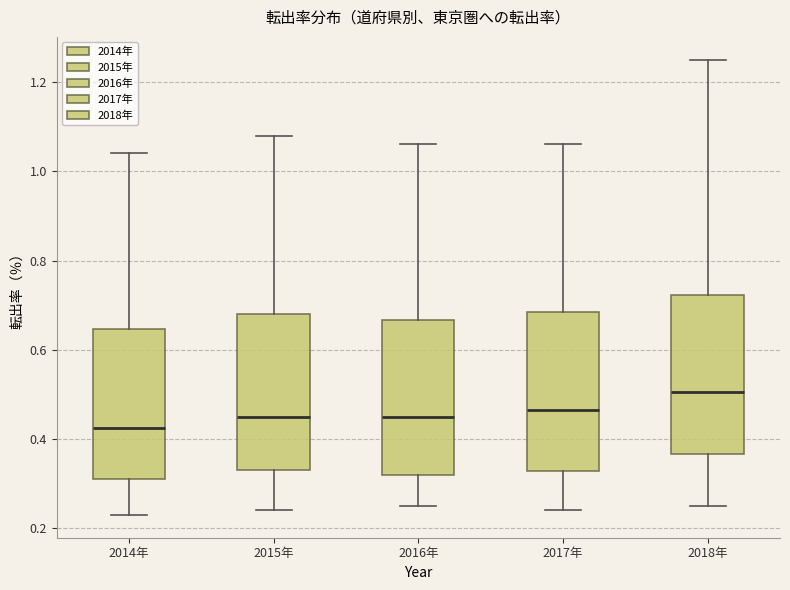

Which box's median line is the highest?

2018年